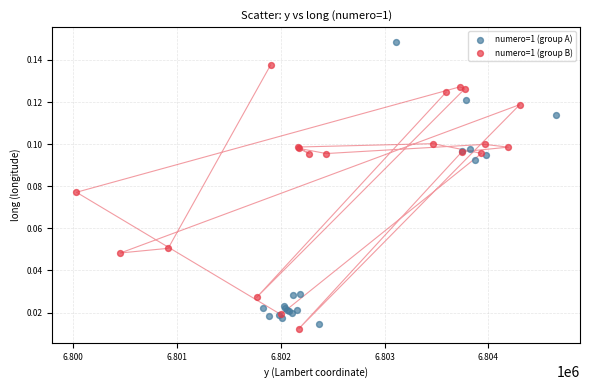

Which series reaches the maximum Y coordinate?

numero=1 (group A)